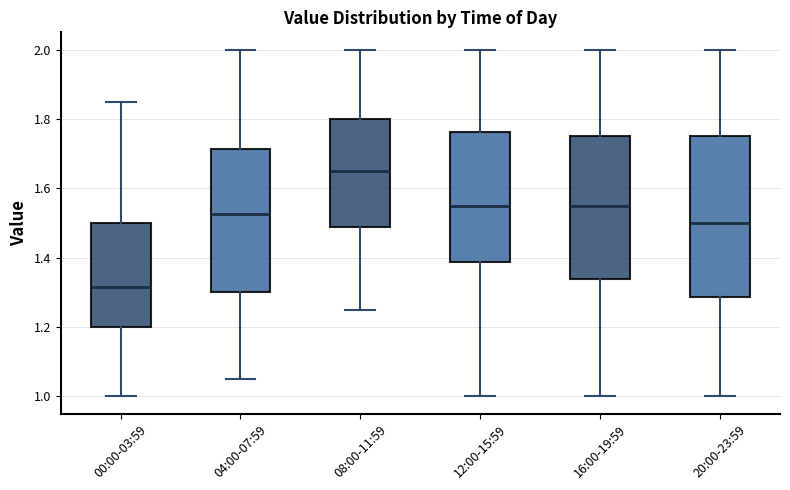

Comparing the boxes themselves (not the whiskers), which one is the tallest?

20:00-23:59